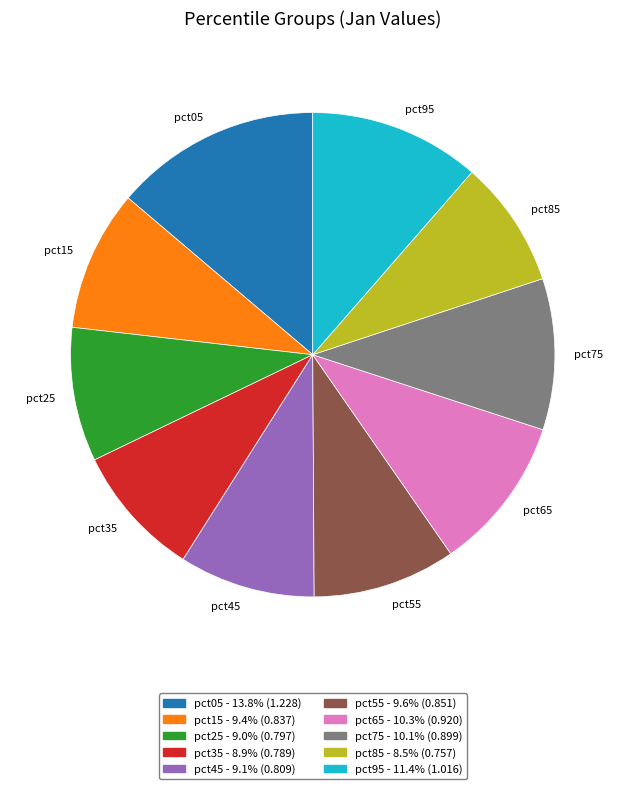

Does pct05 account for over 50% of the chart?

No